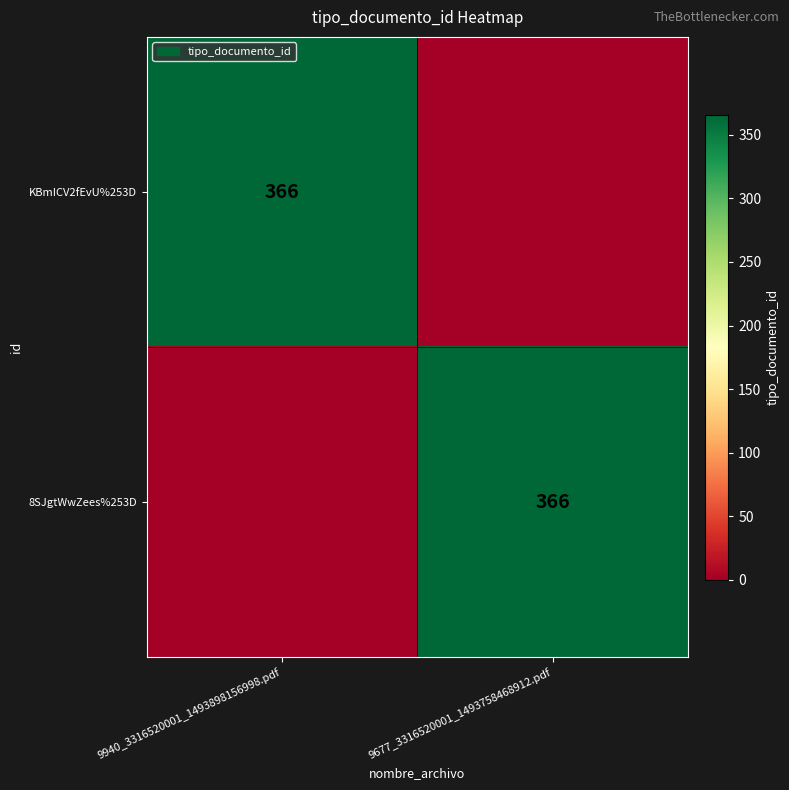

The value of 8SJgtWwZees%253D at 9677_3316520001_1493758468912.pdf is 612. True or false?

False